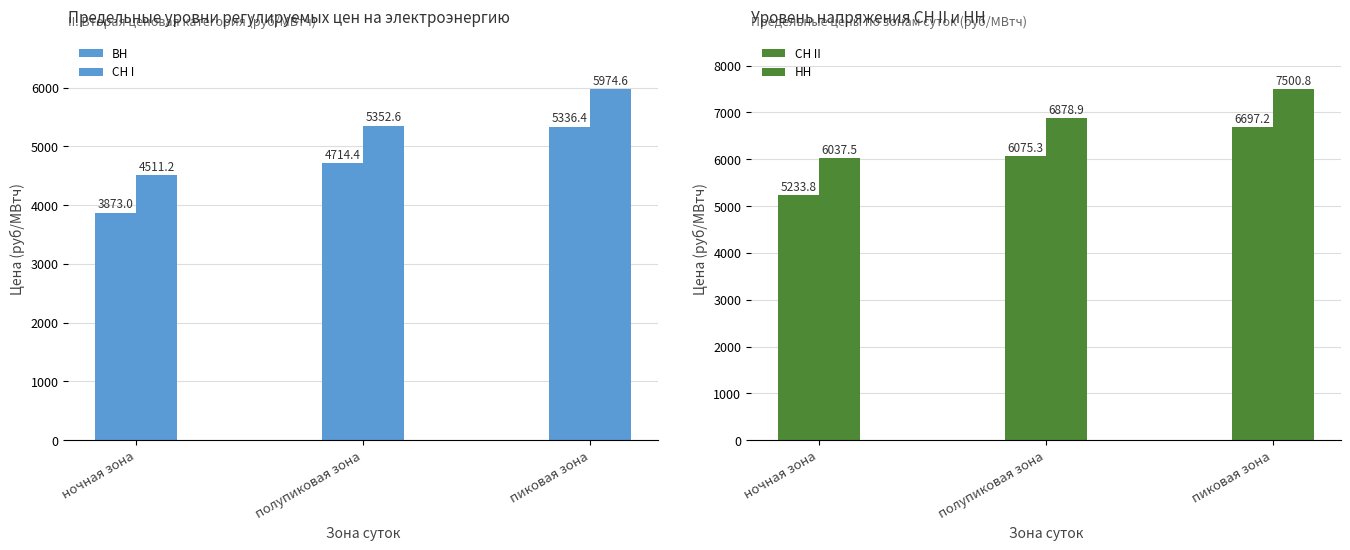

Is it true that СН II equals 3569.0 at пиковая зона?

False